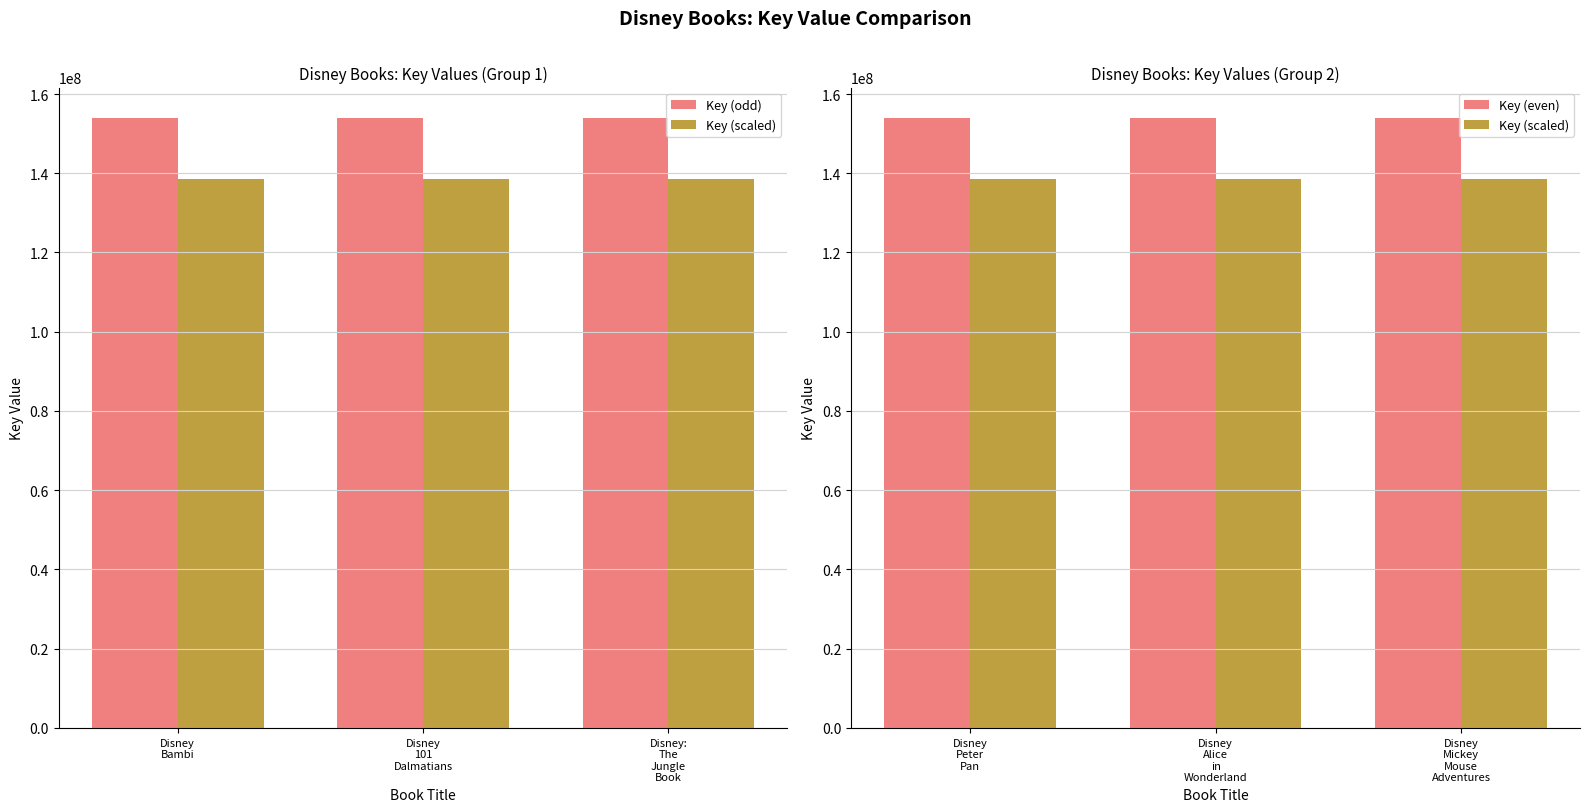

Which category has the lowest value across all series?

Disney
Bambi